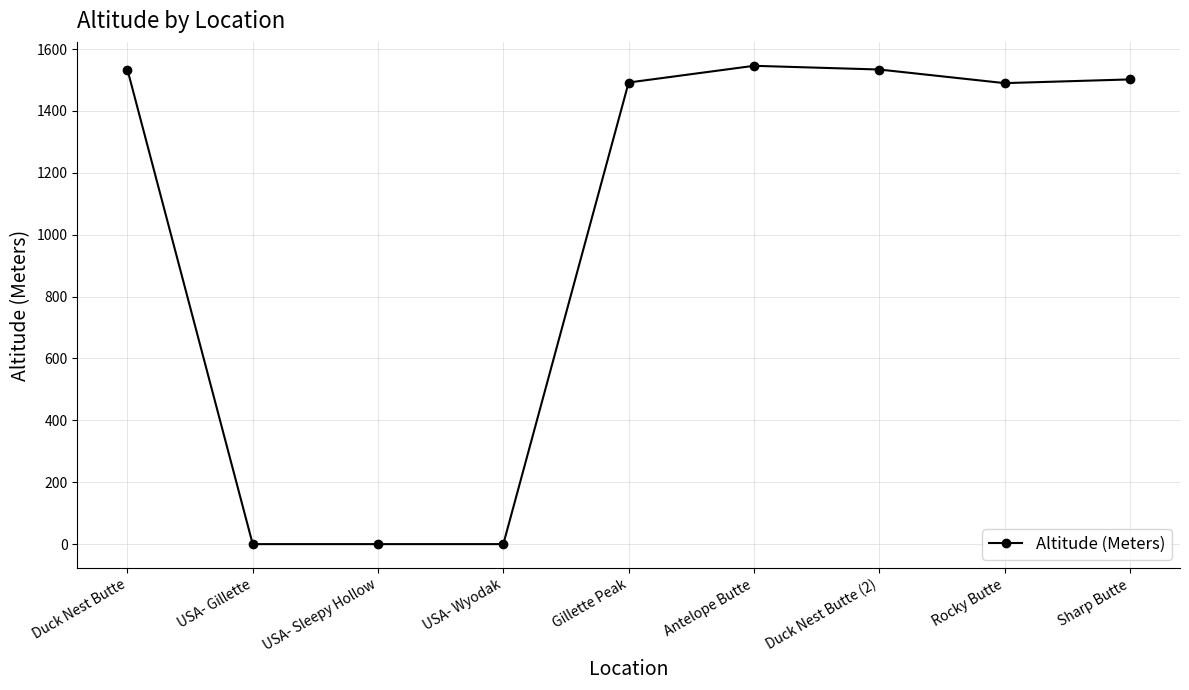

How many data points are less than 1492?

4